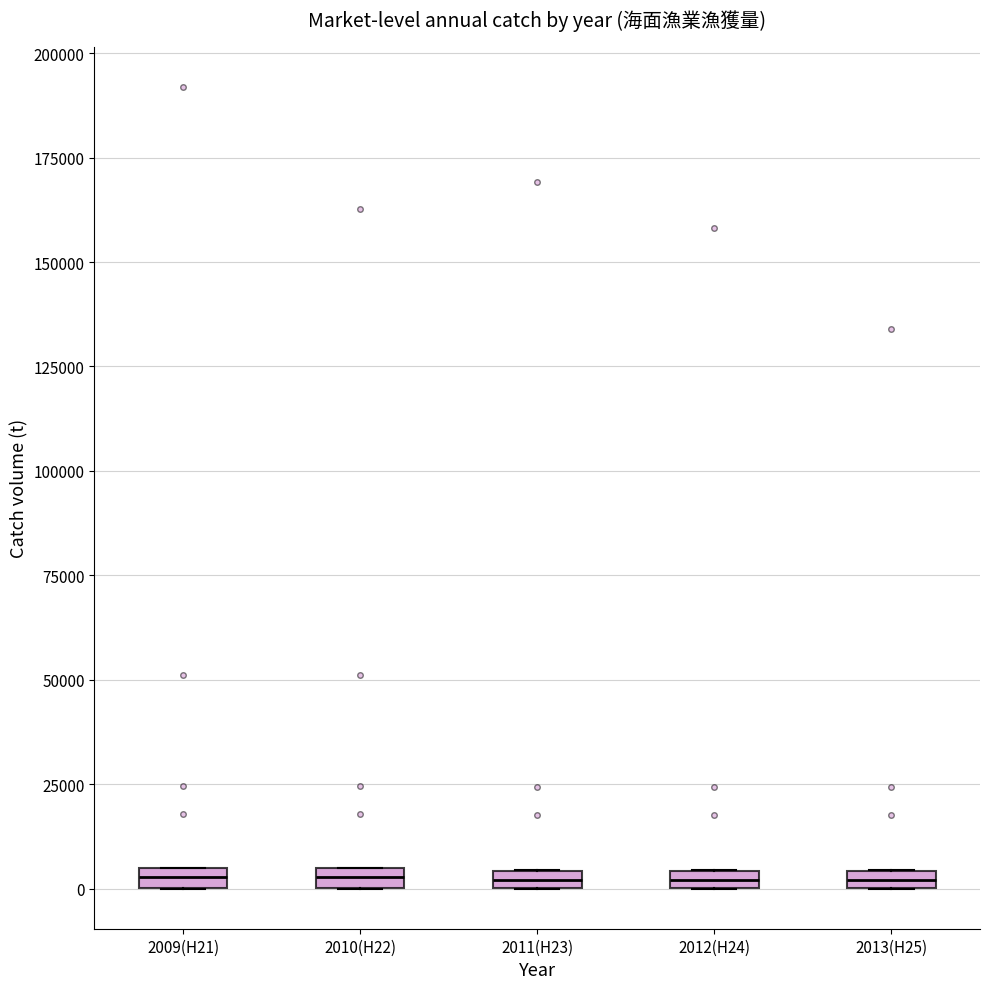

Where is the upper edge of the box for 2012(H24) on the y-axis? The values are not printed on the chart, so give them approximately, as read against the axis.

5000